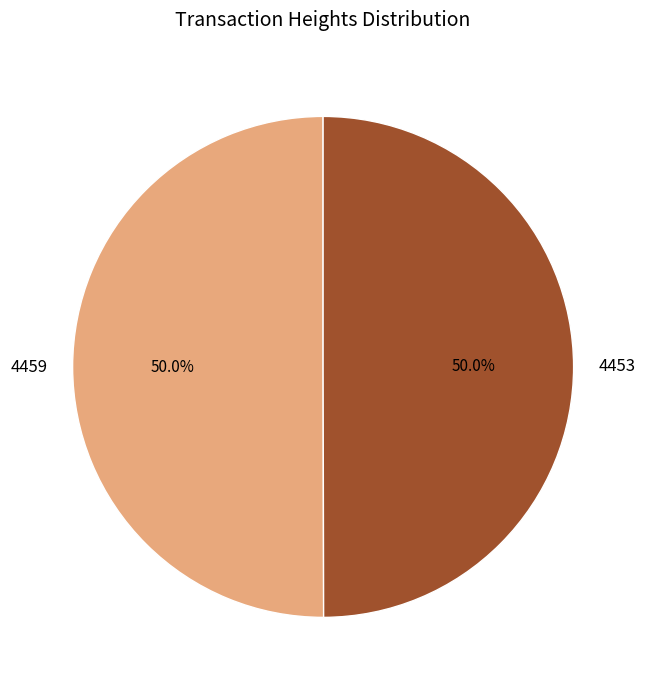

How many segments does this pie chart have?

2